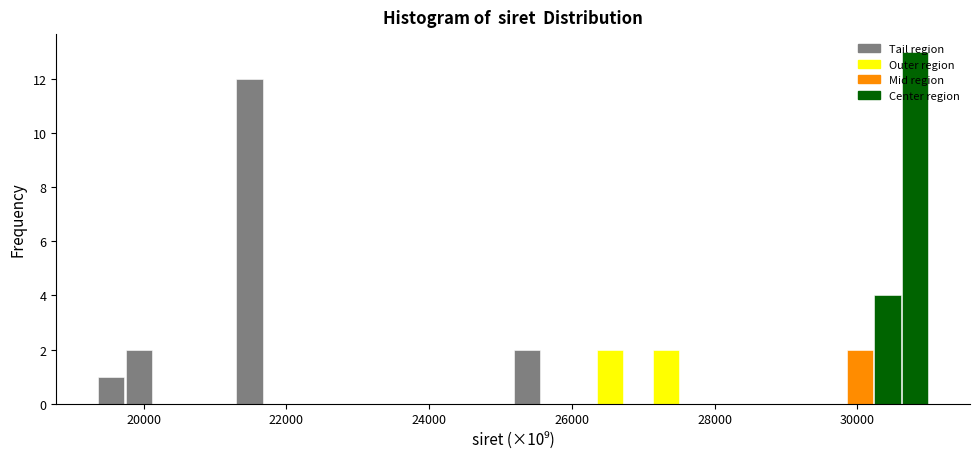

Read against the x-axis, roughly where is the centre of the tallest bar?

30800